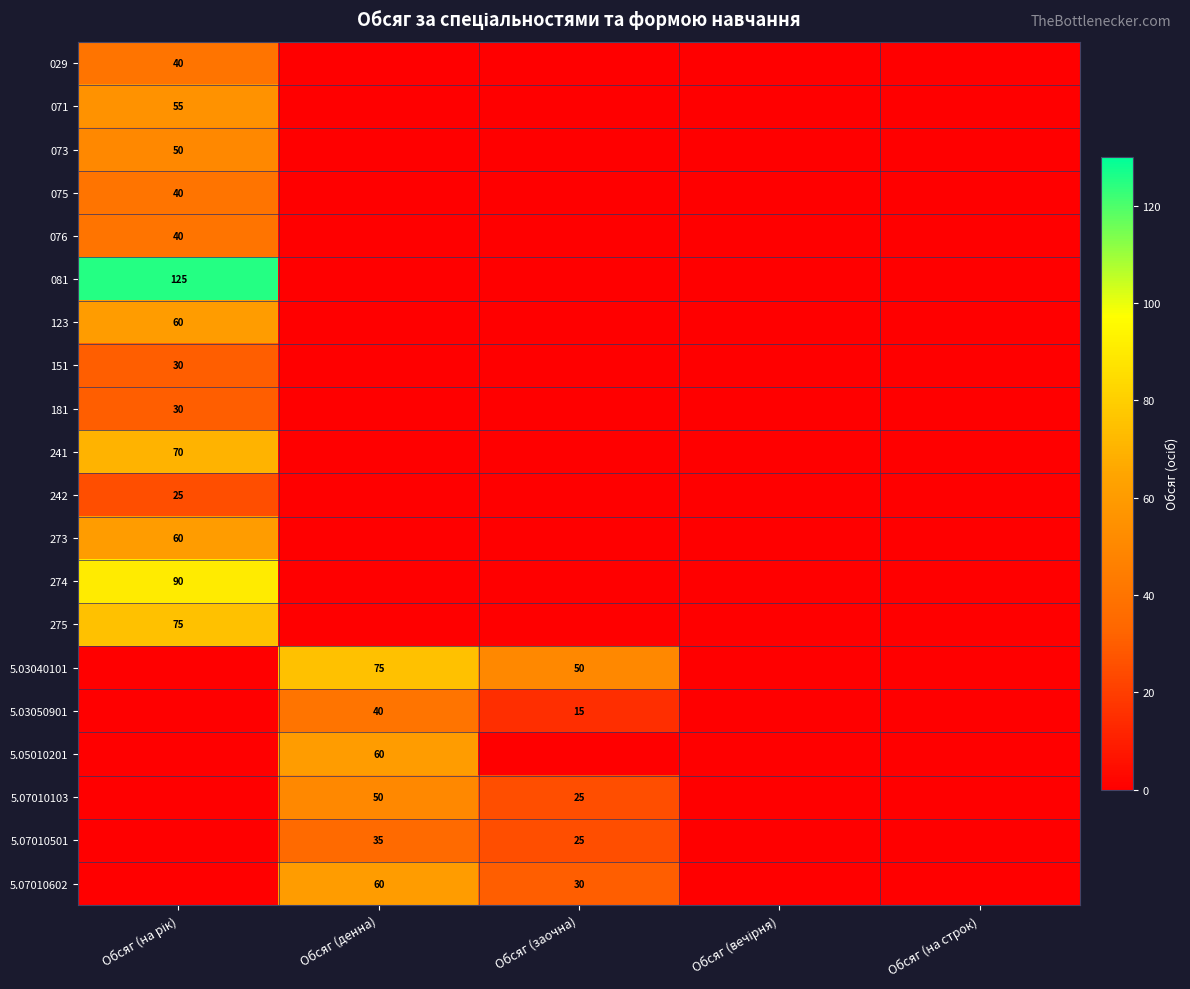

Which series has the largest total across all categories?

081